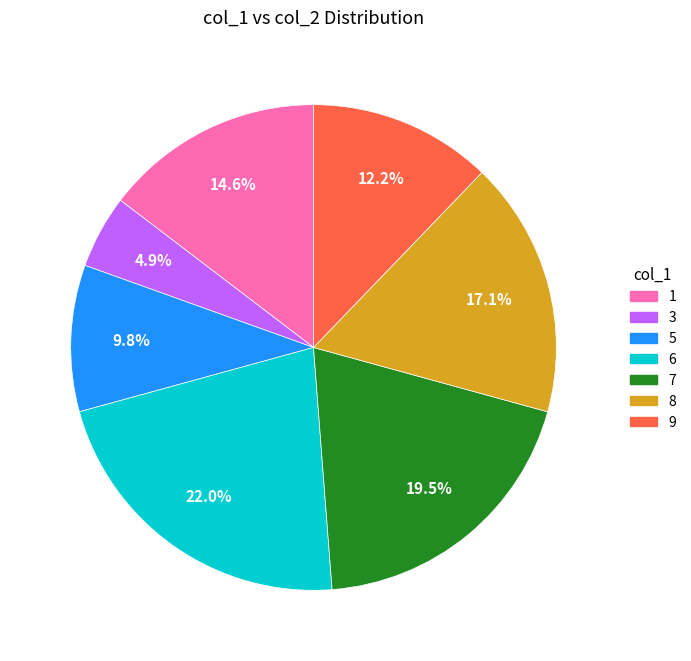

Is there any slice that represents more than half of the pie?

No